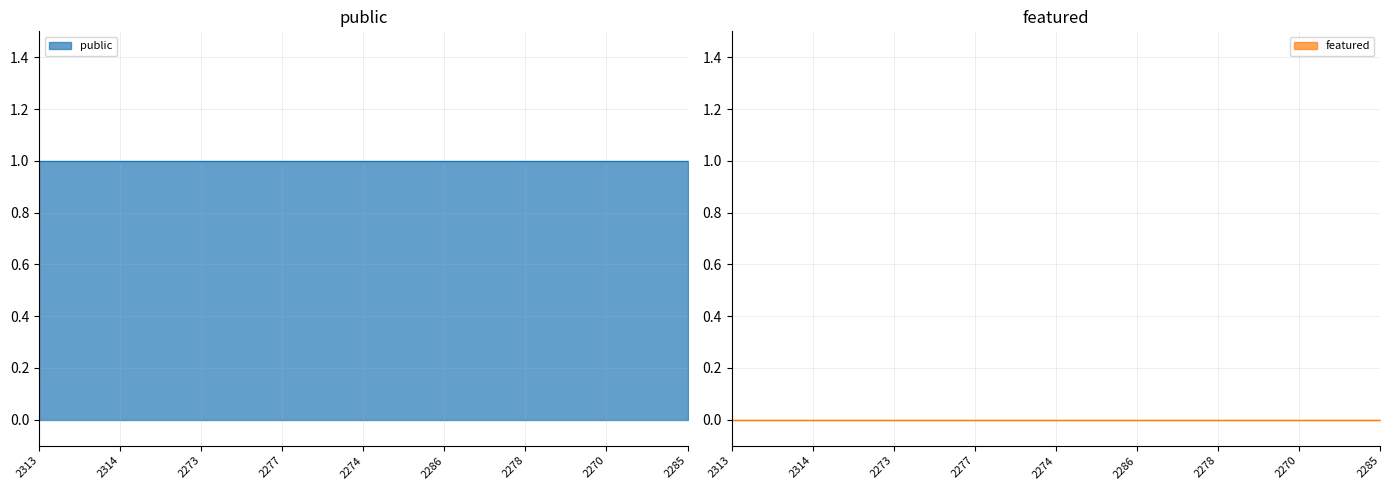

At which category does the chart reach its minimum across all series?

2313